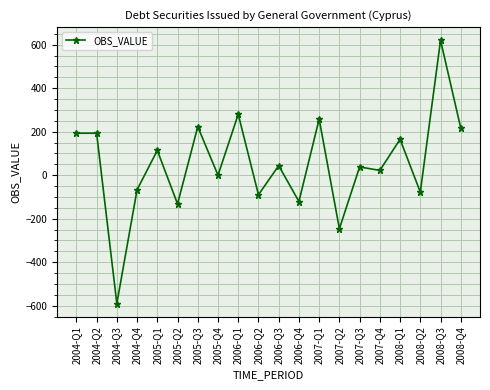

What is the value of the 4th point from the left?

-67